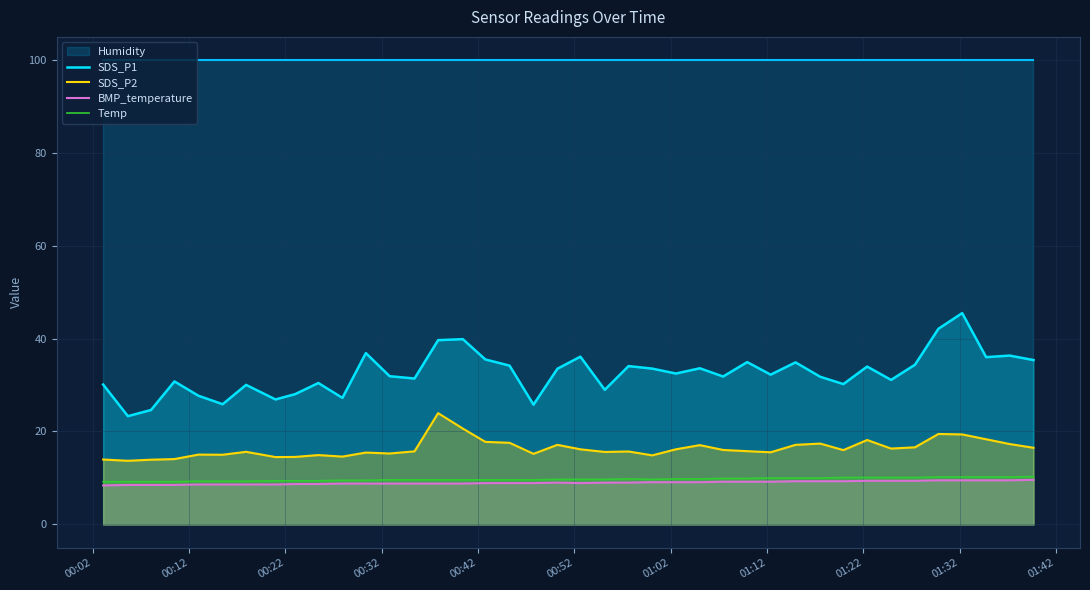

True or false: Temp and SDS_P2 cross at least once.

False